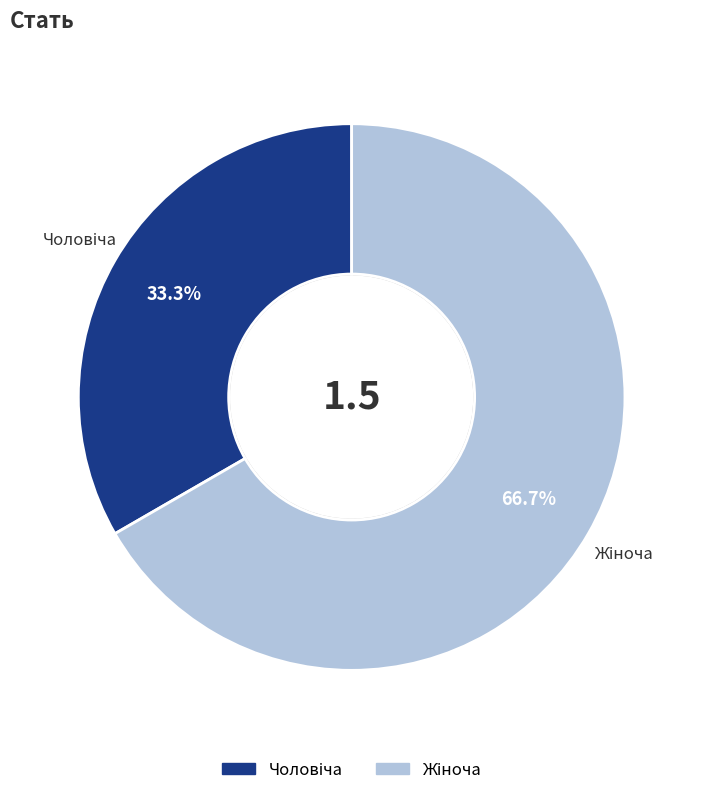

How many slices are in this pie chart?

2